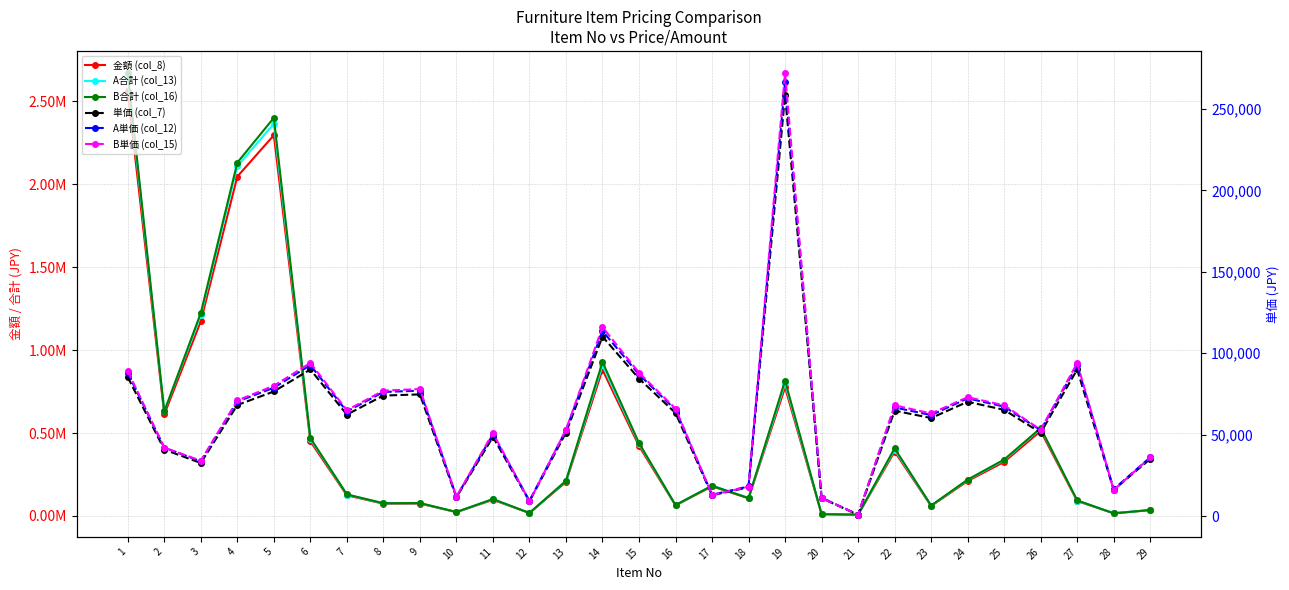

What is the difference between the 単価 (col_7) values at 23 and 26?

9000